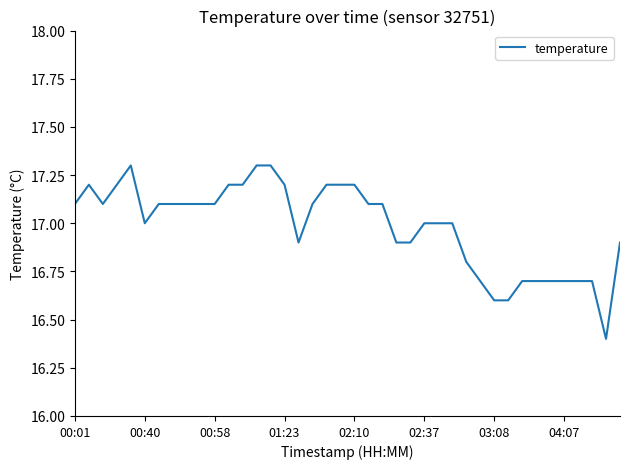

What is the minimum value shown in the chart?

16.4